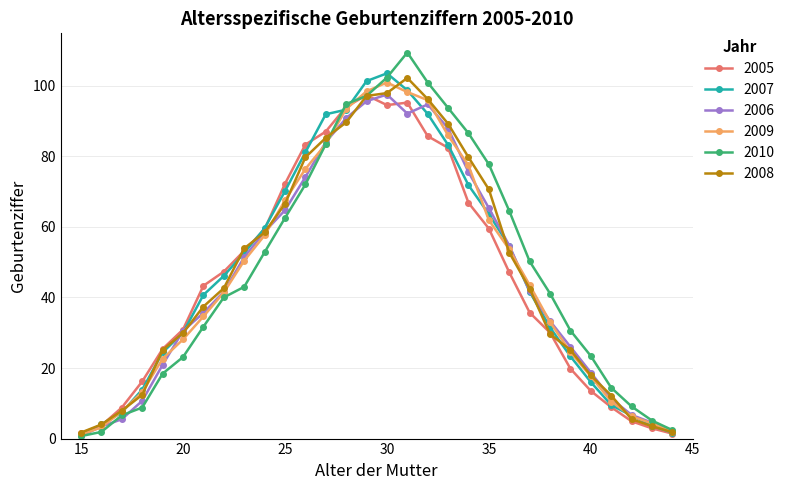

Which series has the widest spread of values?

2010